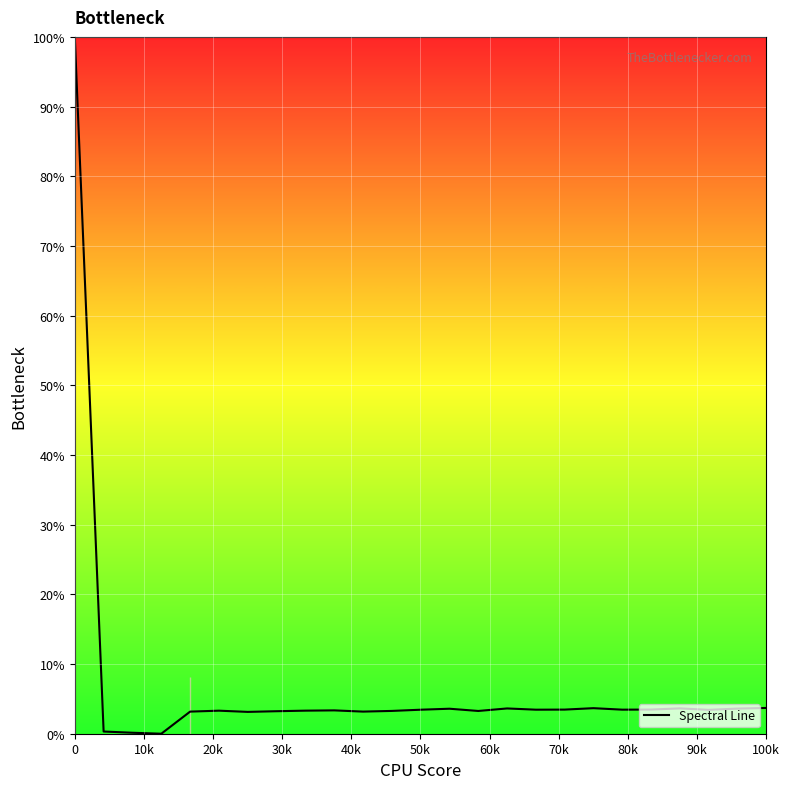

What is the highest value of the Spectral Line series?

100.0